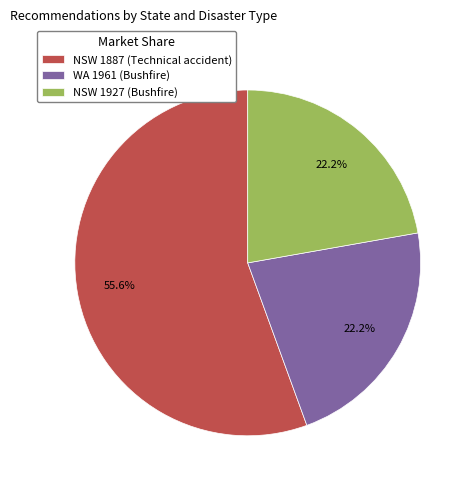

Is there a majority slice in this chart?

Yes